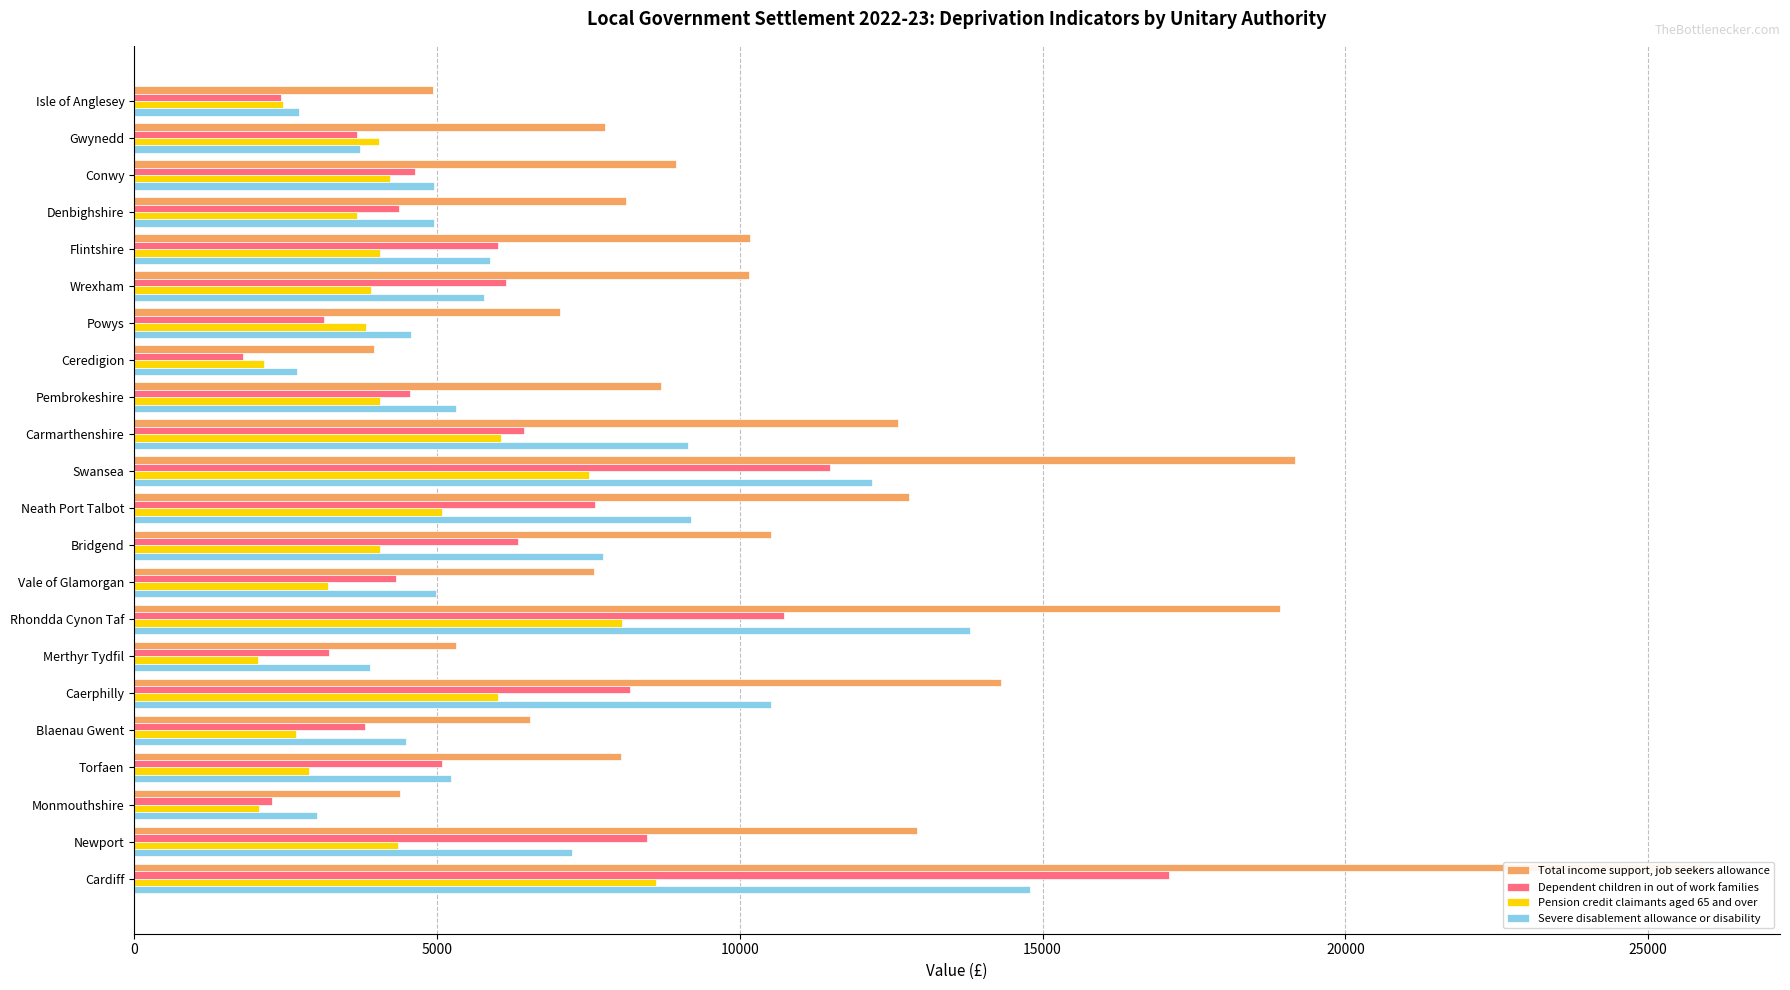

List the series in order of their peak value, lowest first.

Pension credit claimants aged 65 and over, Severe disablement allowance or disability, Dependent children in out of work families, Total income support, job seekers allowance